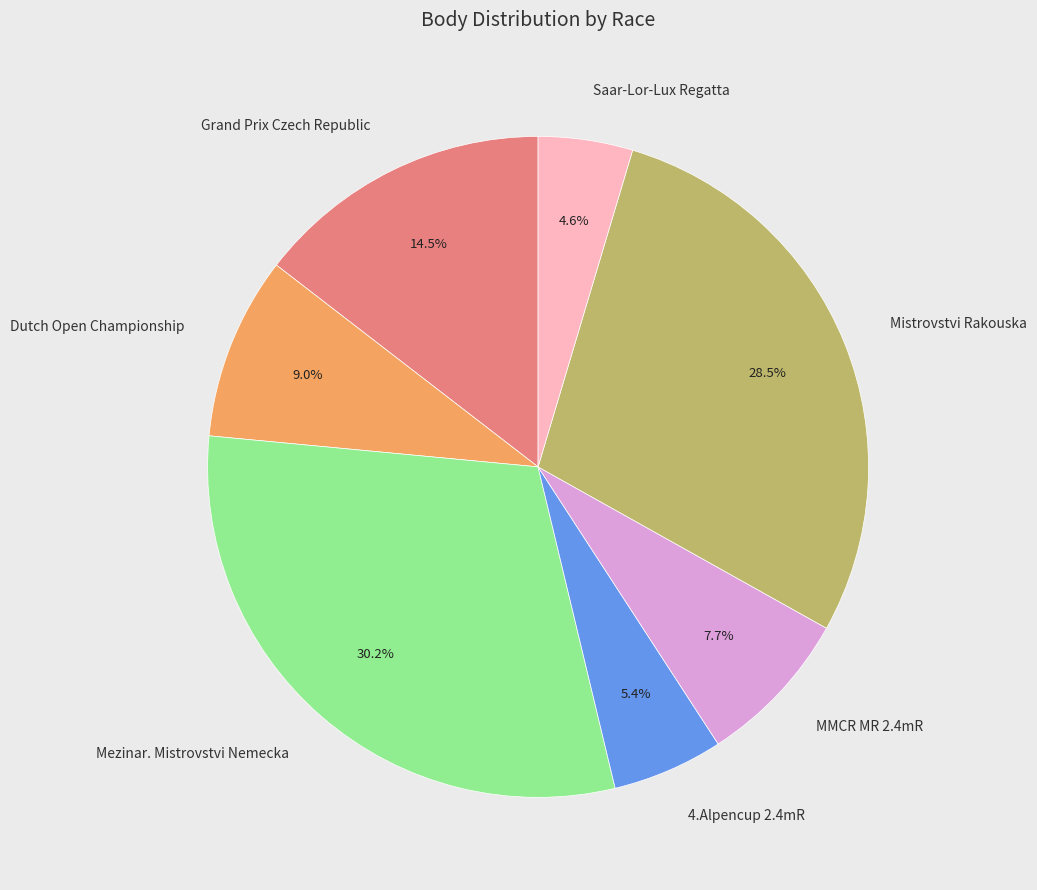

Approximately how many times larger is the value at Grand Prix Czech Republic compared to Mezinar. Mistrovstvi Nemecka?

0.5